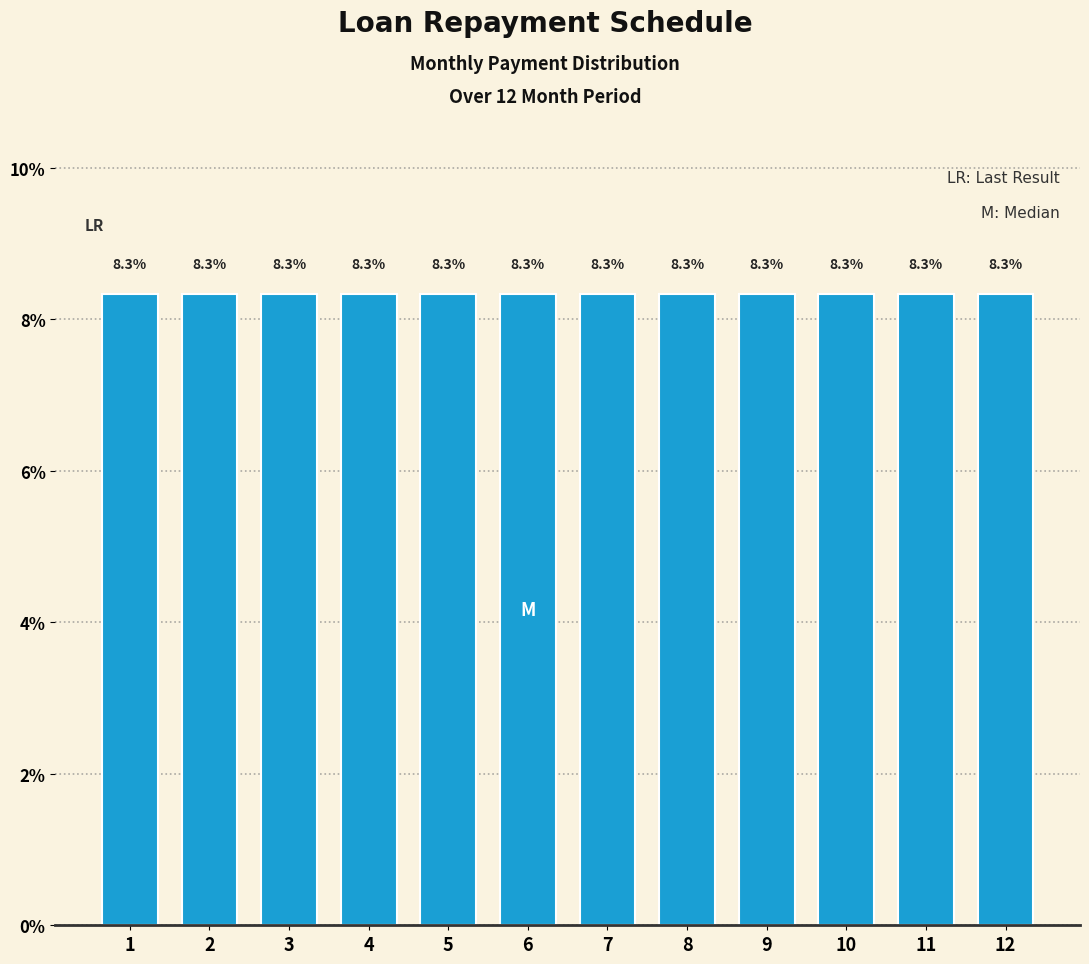

Reading left to right, what are all the values shown in this chart?

8.3	8.3	8.3	8.3	8.3	8.3	8.3	8.3	8.3	8.3	8.3	8.3